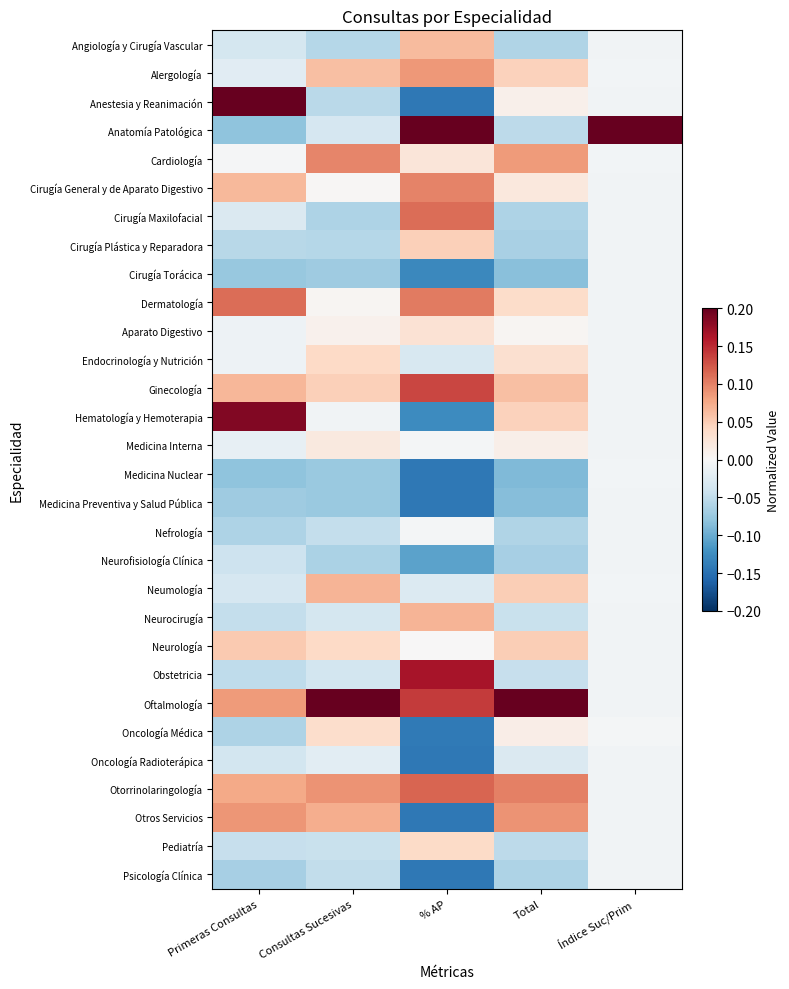

Between Total and % AP, which is larger?

% AP